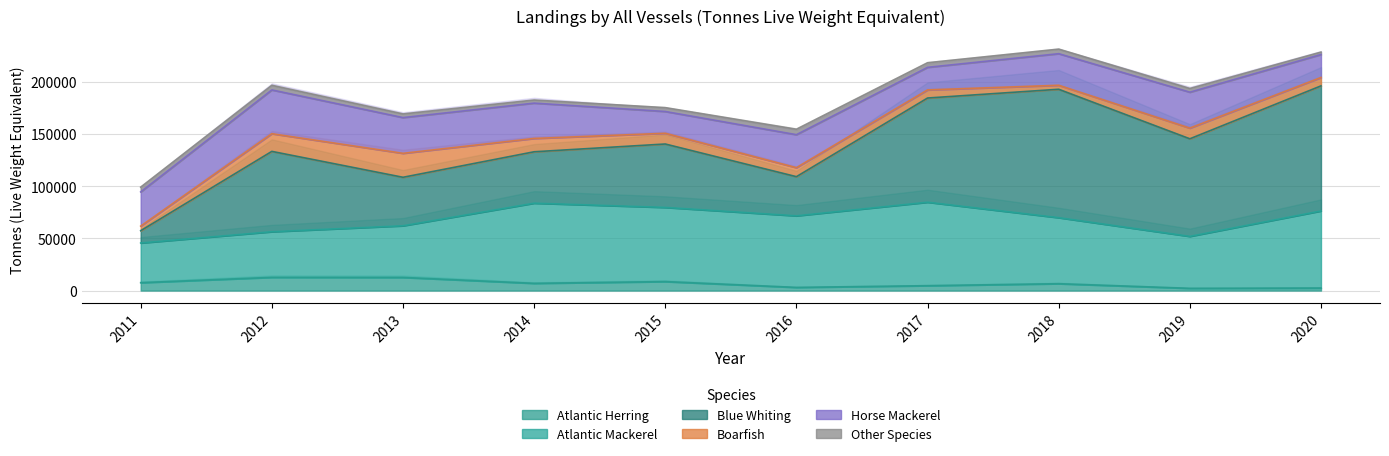

What is the value of the Atlantic Herring point at the 1st from the left?

7562